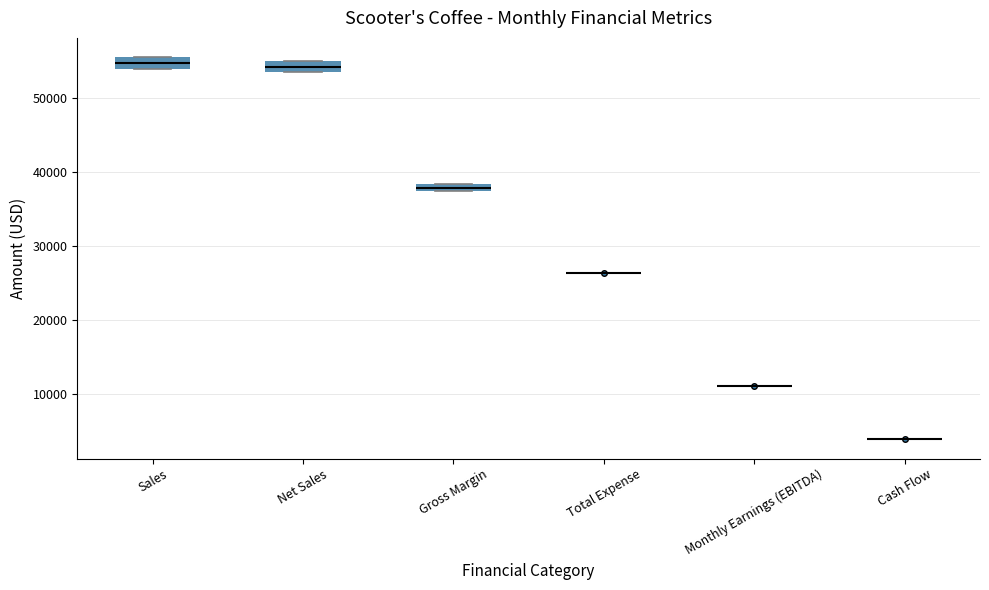

Where is the upper edge of the box for Net Sales on the y-axis? The values are not printed on the chart, so give them approximately, as read against the axis.

55000